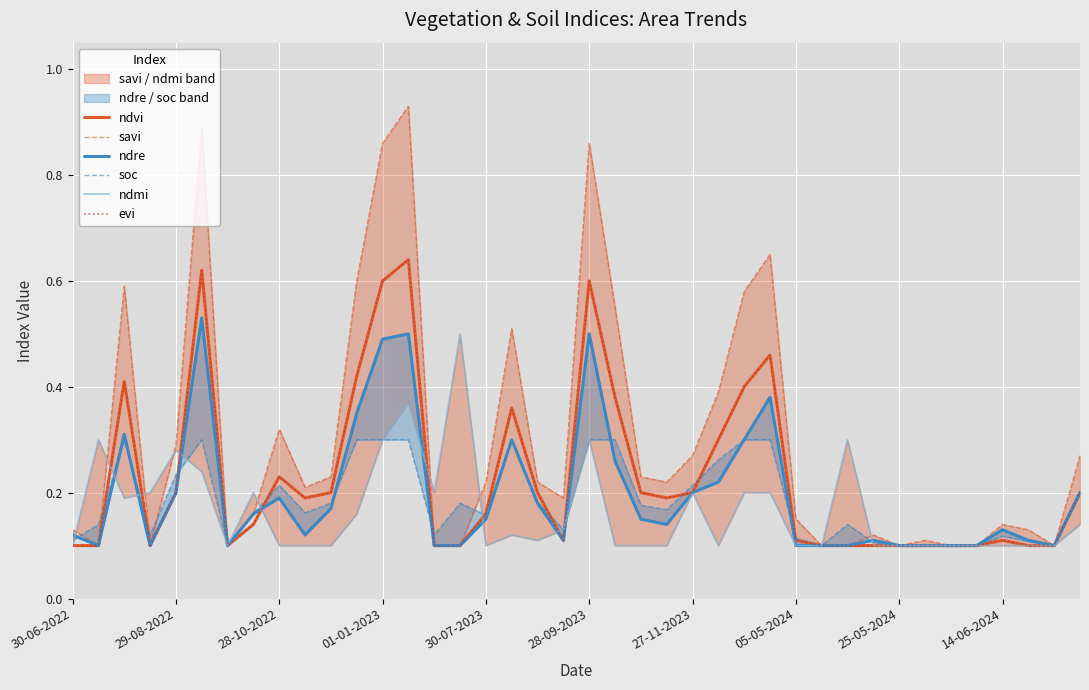

Where is the first local maximum for evi?

28-10-2022